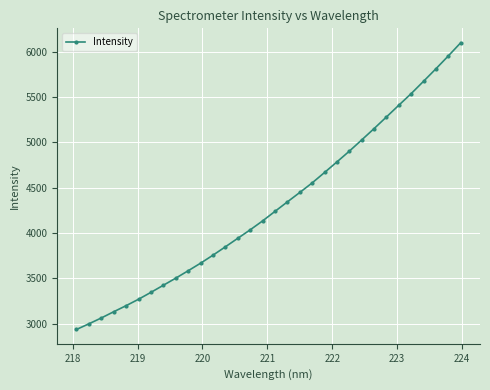

True or false: there are more than 1 points higher than both neighbors.

False